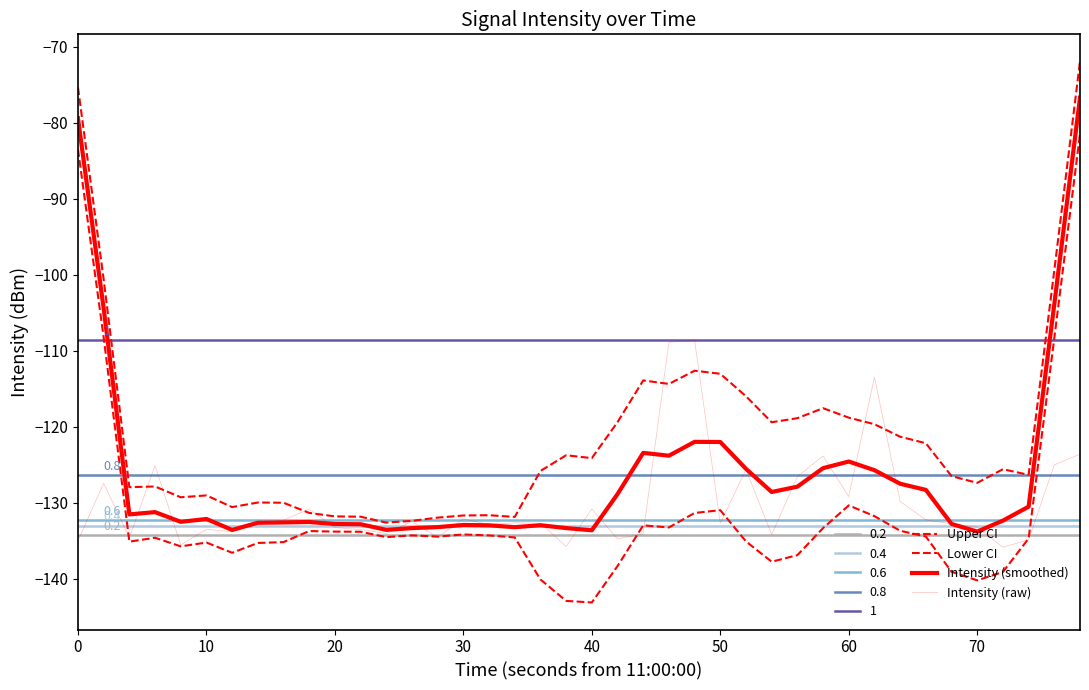

Is this an area chart (filled region under the line)?

No